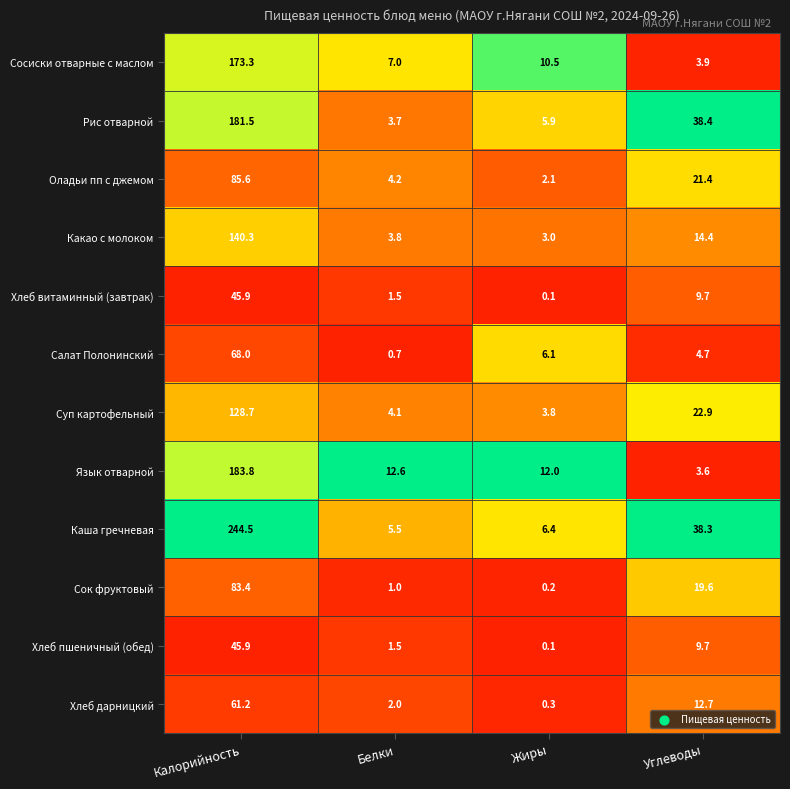

Is it true that Хлеб пшеничный (обед) equals 1.5 at Белки?

True